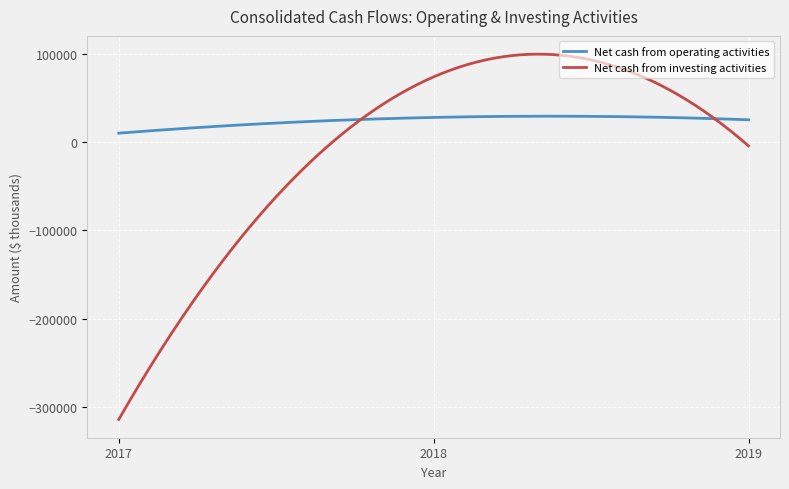

What is the lowest value of the Net cash from operating activities series?

10129.0